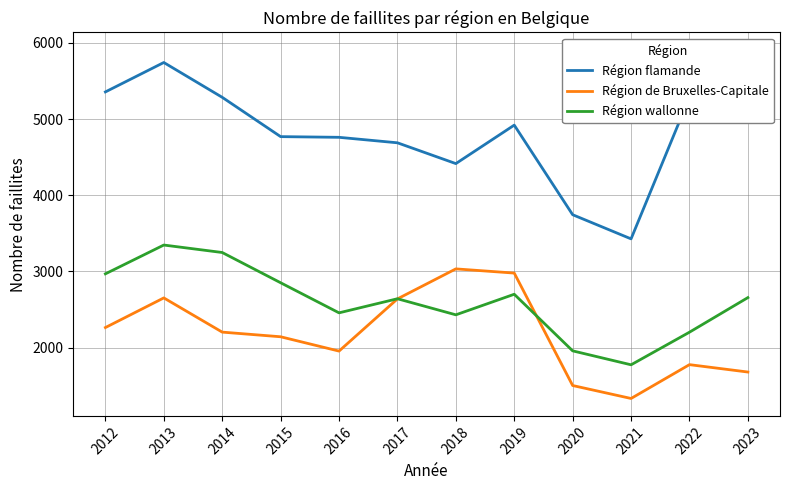

The value of Région de Bruxelles-Capitale at 2015 is 2142. True or false?

True